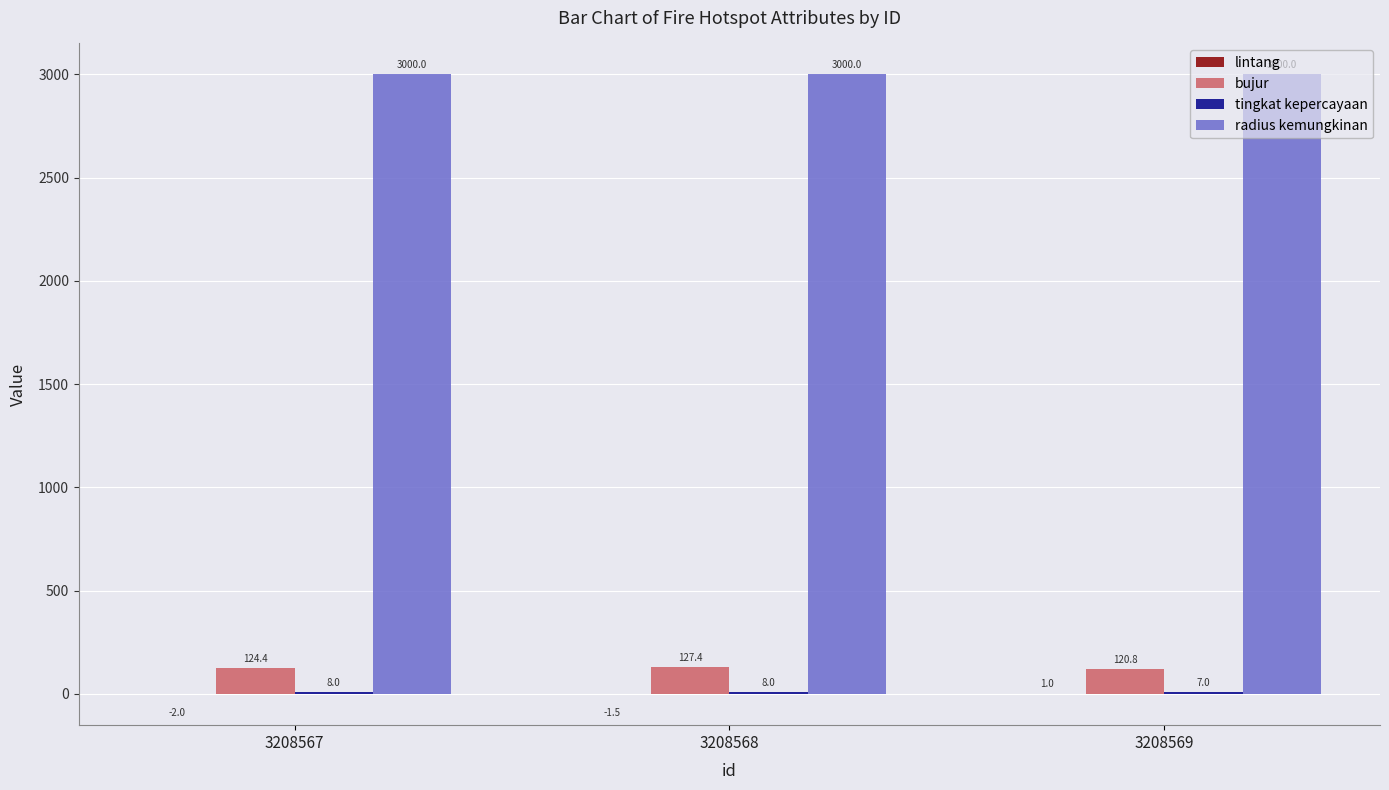

What is the highest value of the radius kemungkinan series?

3000.0